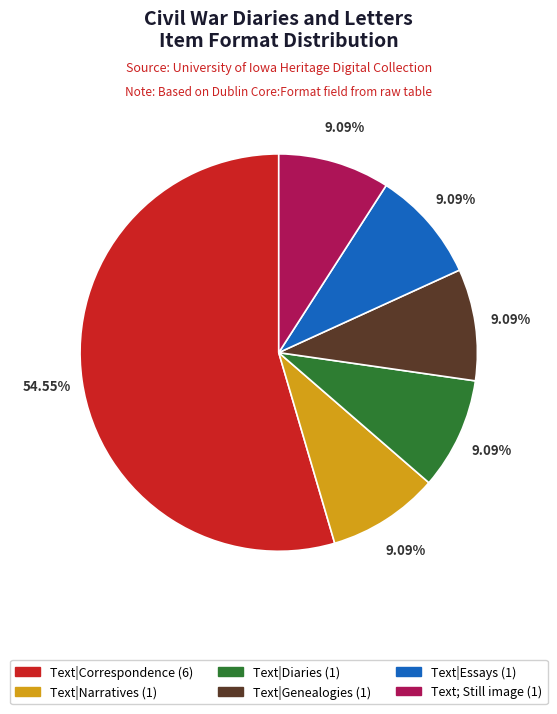

Which slice is the largest?

Text|Correspondence